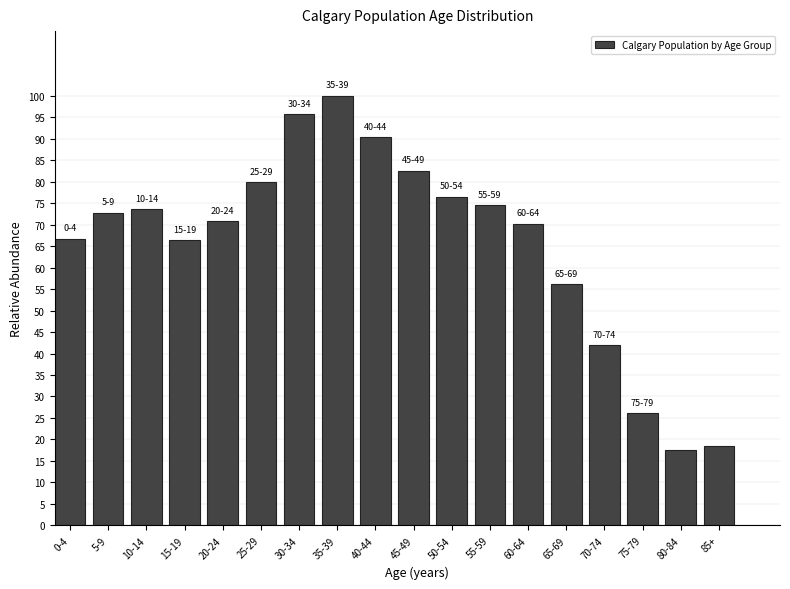

At which category does the chart reach its peak across all series?

35-39